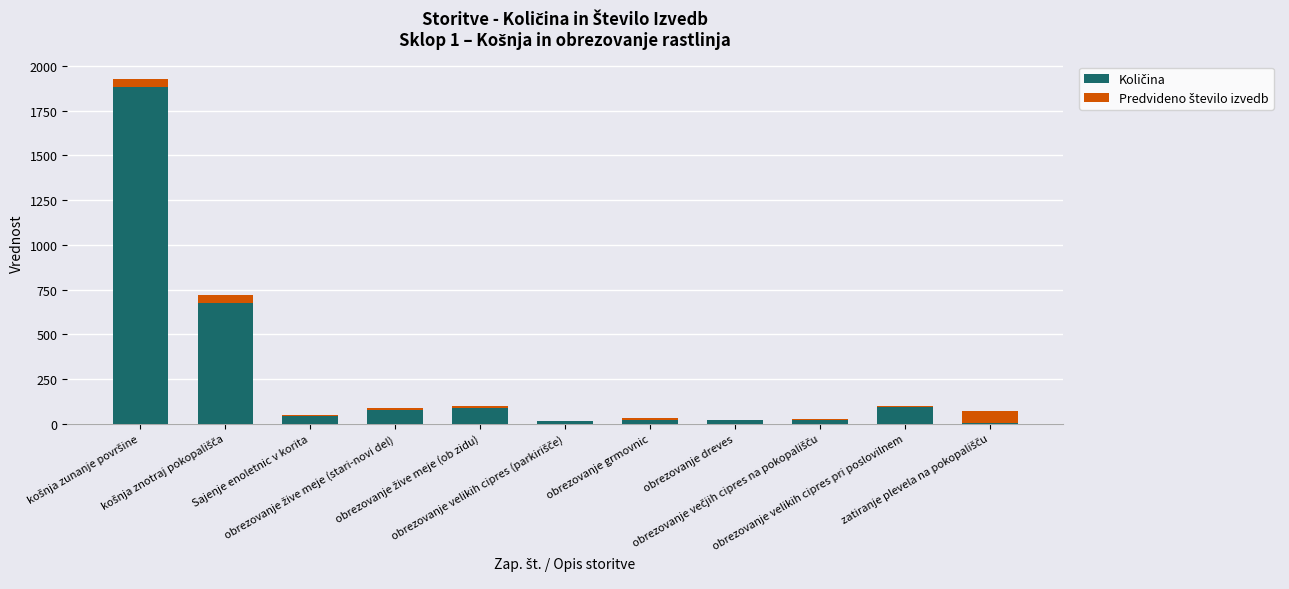

Which series has the widest spread of values?

Količina